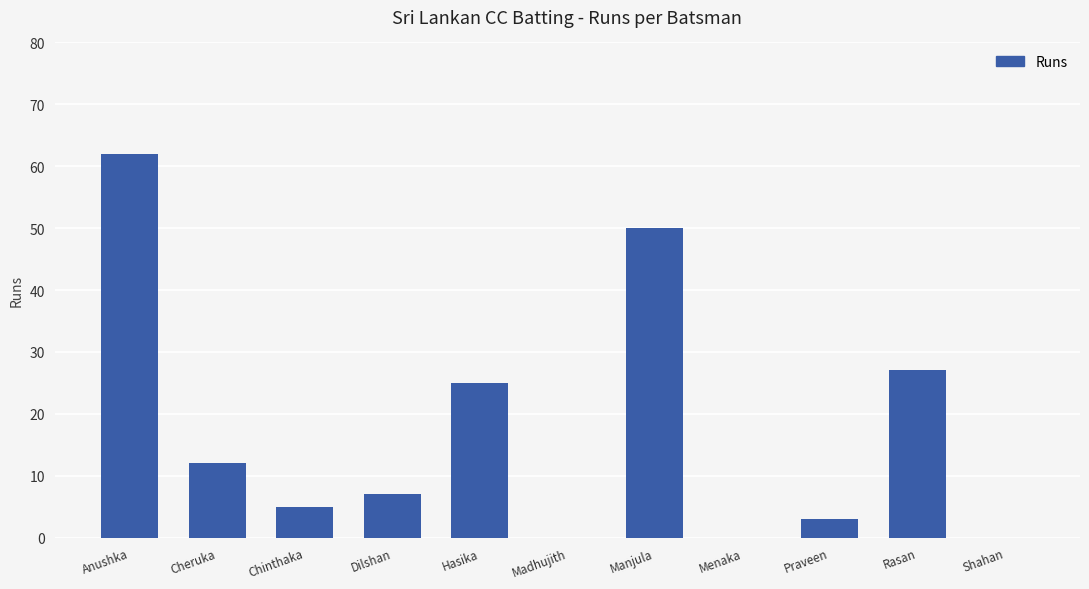

What is the change in value from Menaka to Rasan?

+27